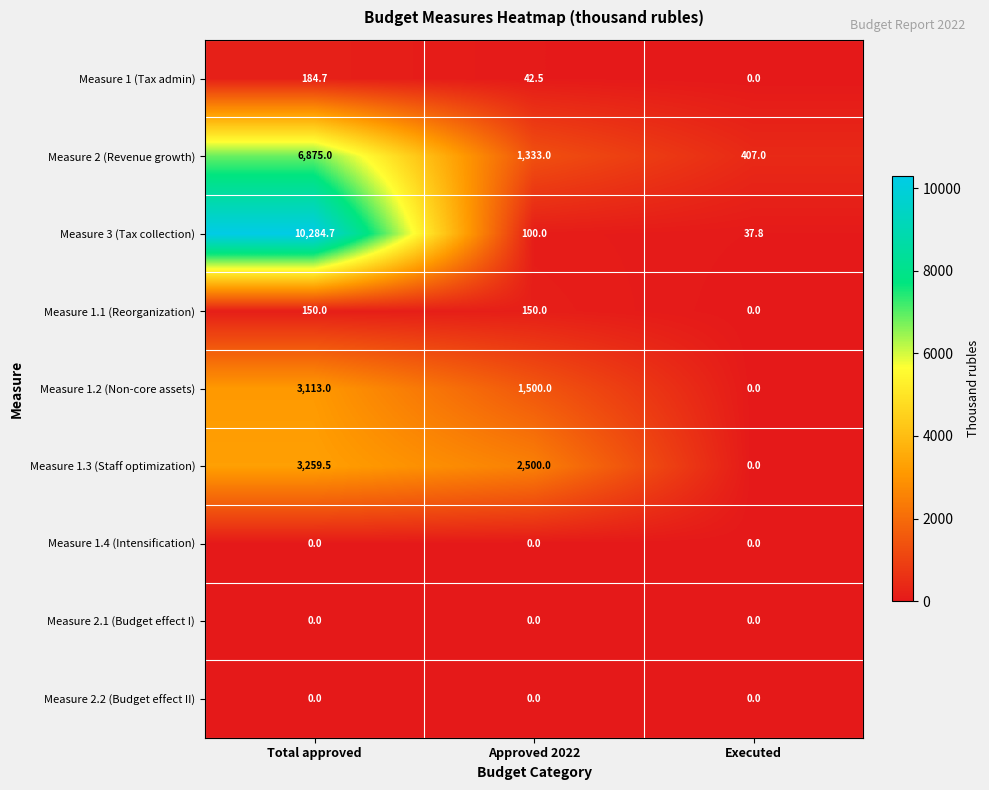

How many positive values does the Measure 1.3 (Staff optimization) series have?

2